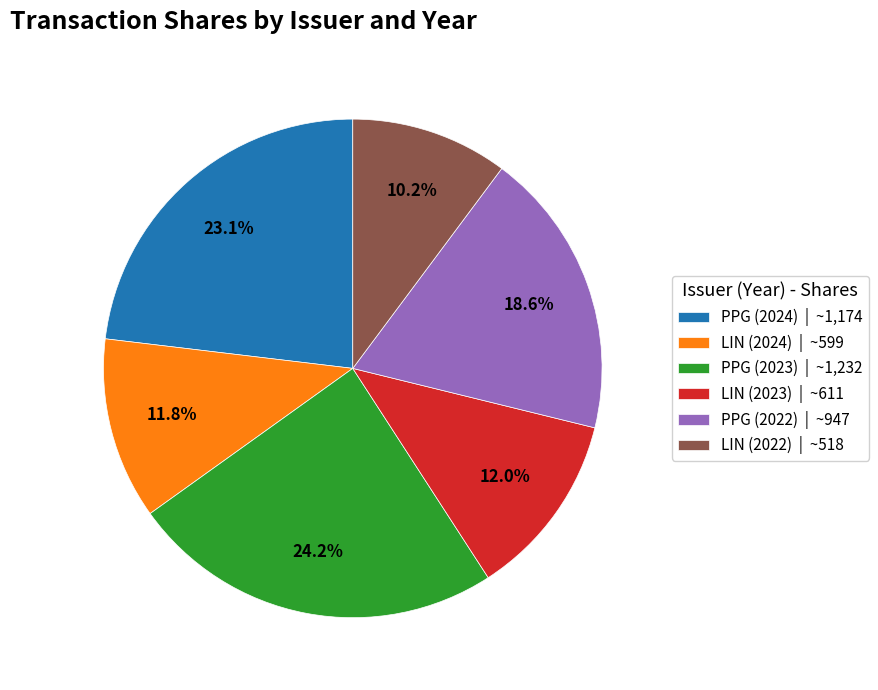

To the nearest percent, what is the difference between the LIN (2023) and PPG (2023) slice percentages?

12%